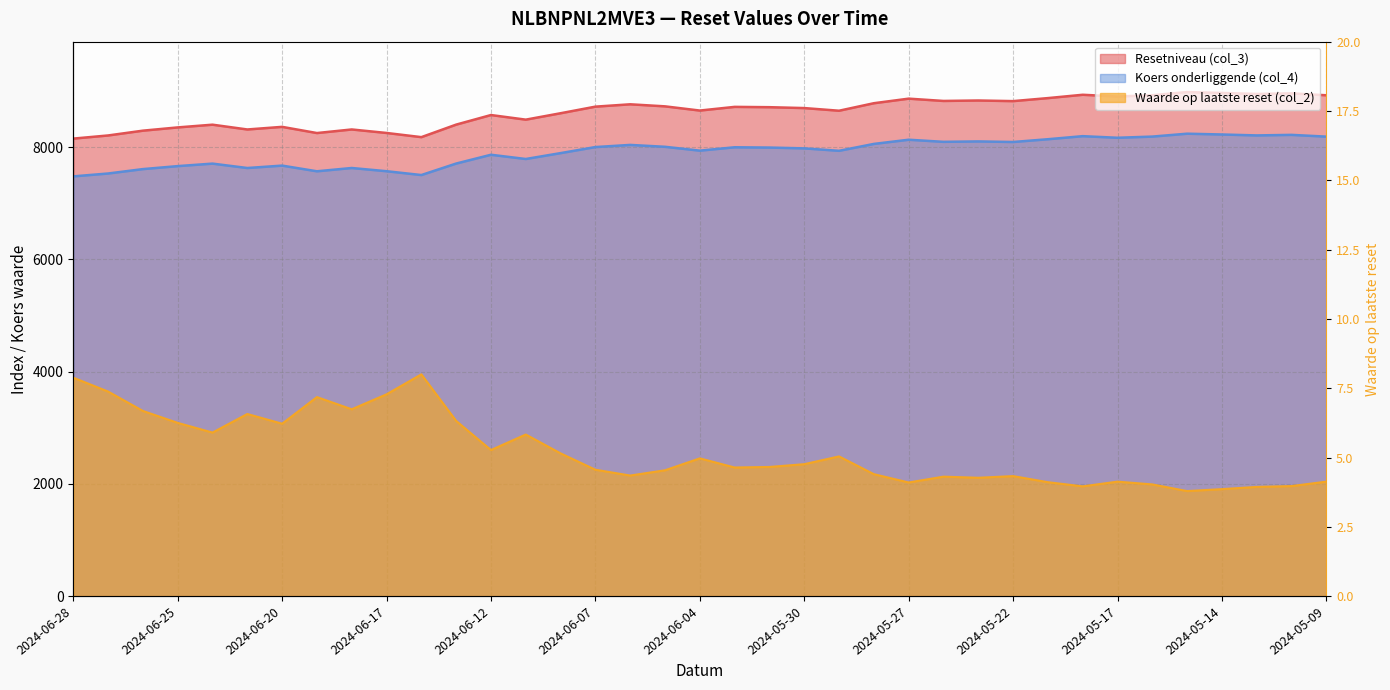

What are all the series names shown in the legend?

Resetniveau (col_3), Koers onderliggende (col_4), Waarde op laatste reset (col_2)